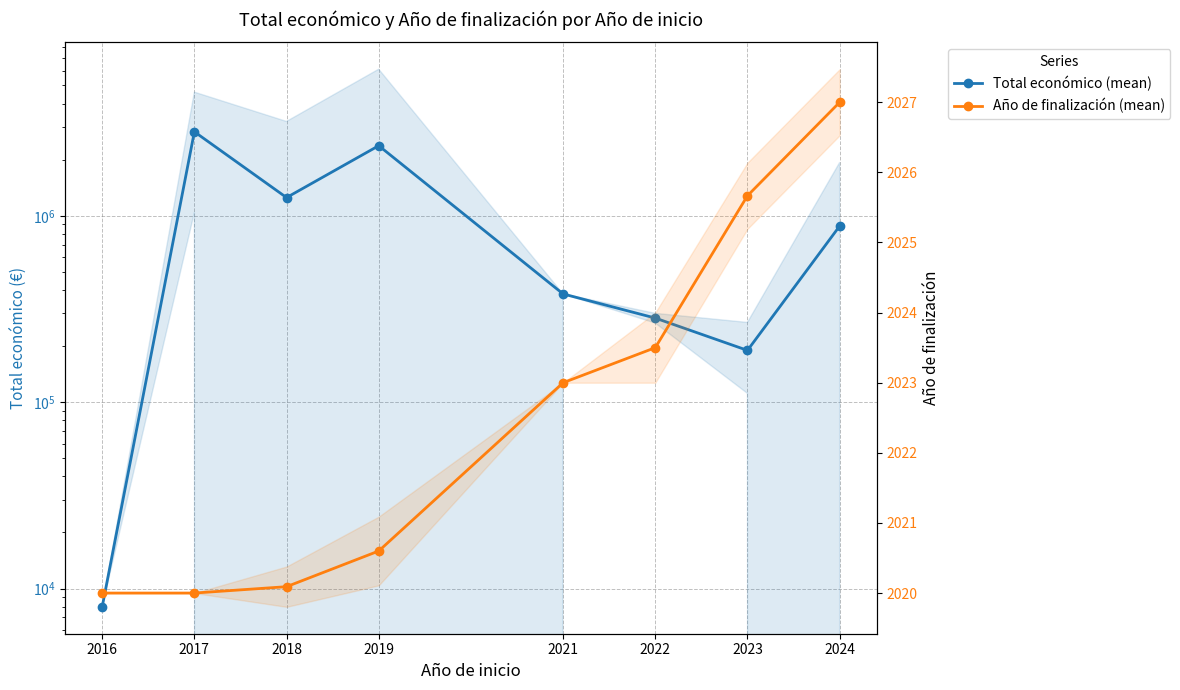

What is the average value of the Año de finalización (mean) series?

2022.5